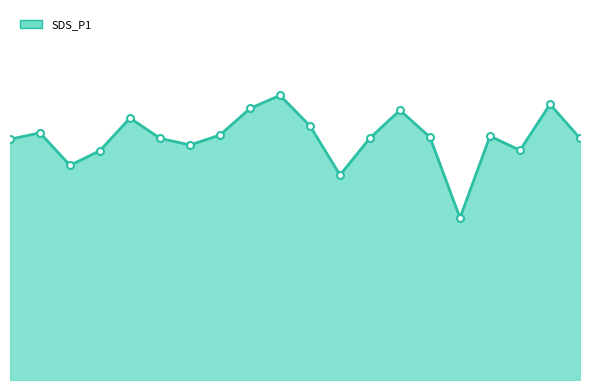

How many data points are less than 16?

6